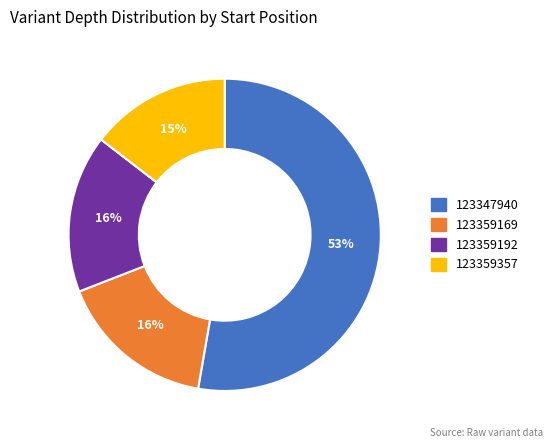

To the nearest percent, what portion does 123359357 represent?

15%